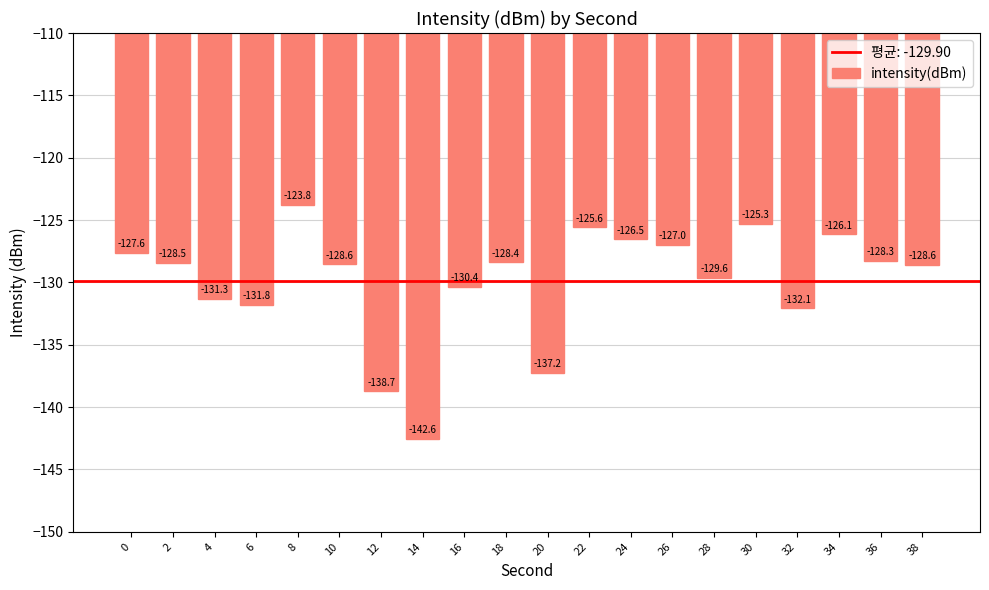

Reading left to right, what are all the values shown in this chart?

-127.6	-128.5	-131.3	-131.8	-123.8	-128.6	-138.7	-142.6	-130.4	-128.4	-137.2	-125.6	-126.5	-127.0	-129.6	-125.3	-132.1	-126.1	-128.3	-128.6